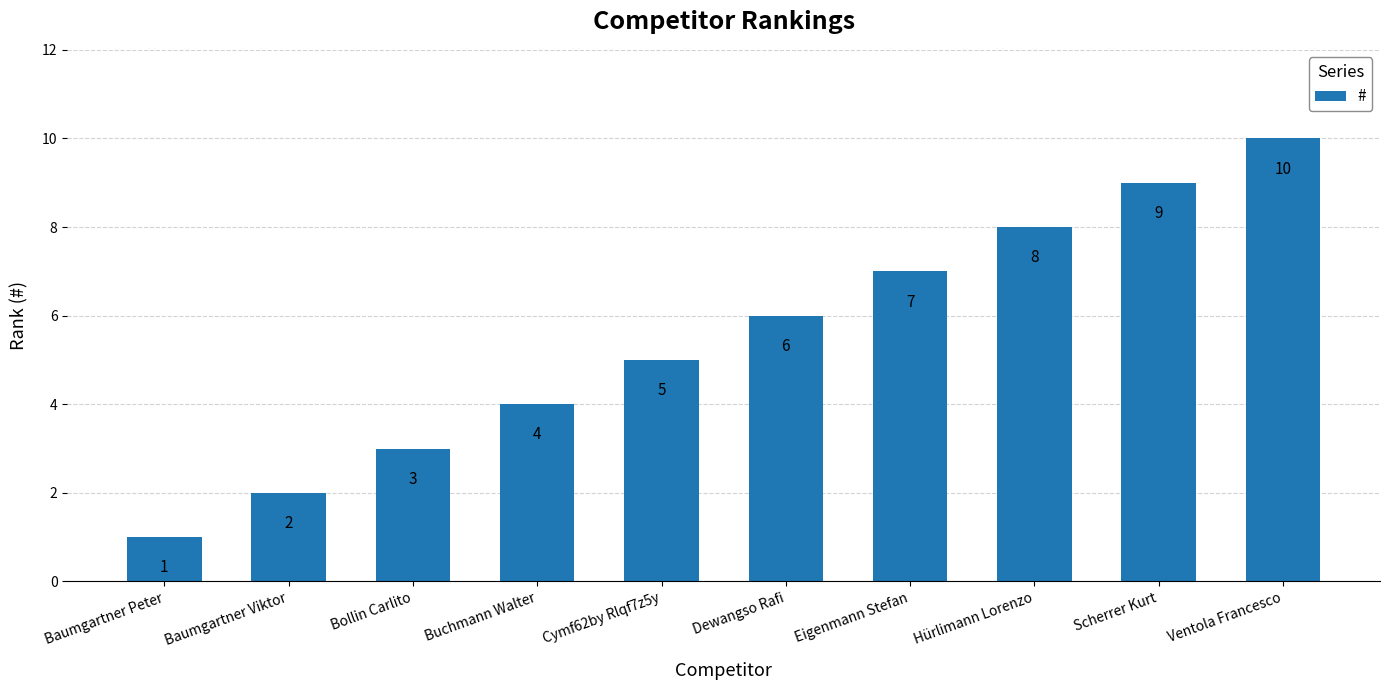

List the labels in order of value, largest first.

Ventola Francesco, Scherrer Kurt, Hürlimann Lorenzo, Eigenmann Stefan, Dewangso Rafi, Cymf62by Rlqf7z5y, Buchmann Walter, Bollin Carlito, Baumgartner Viktor, Baumgartner Peter